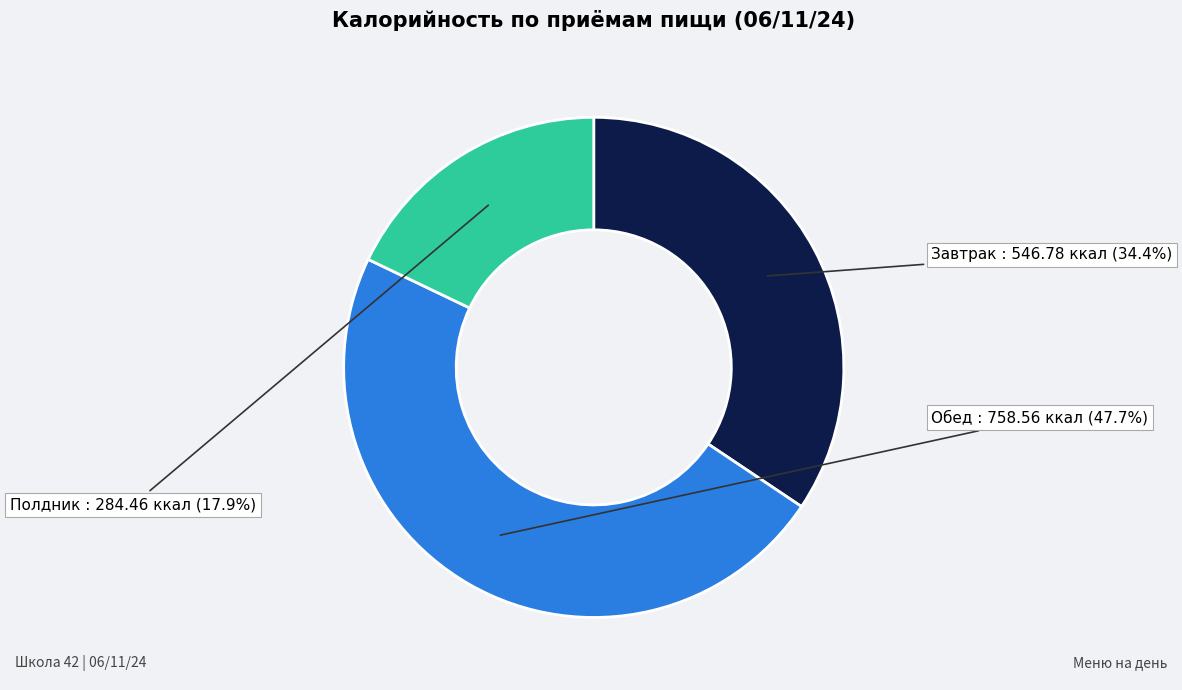

Does any single category account for the majority?

No